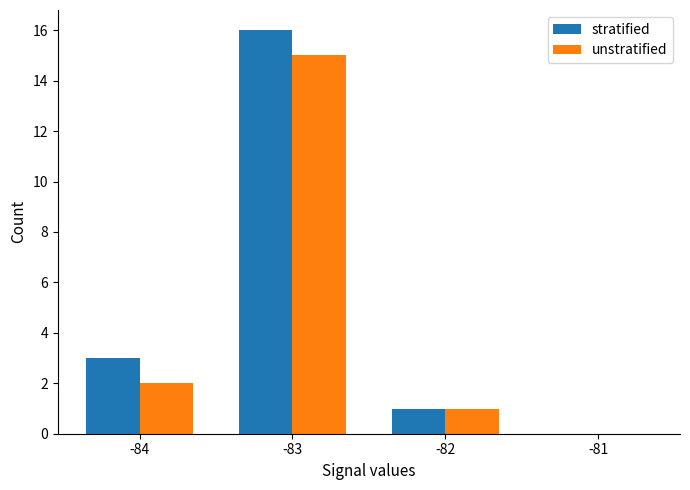

What is the average value of the stratified series?

5